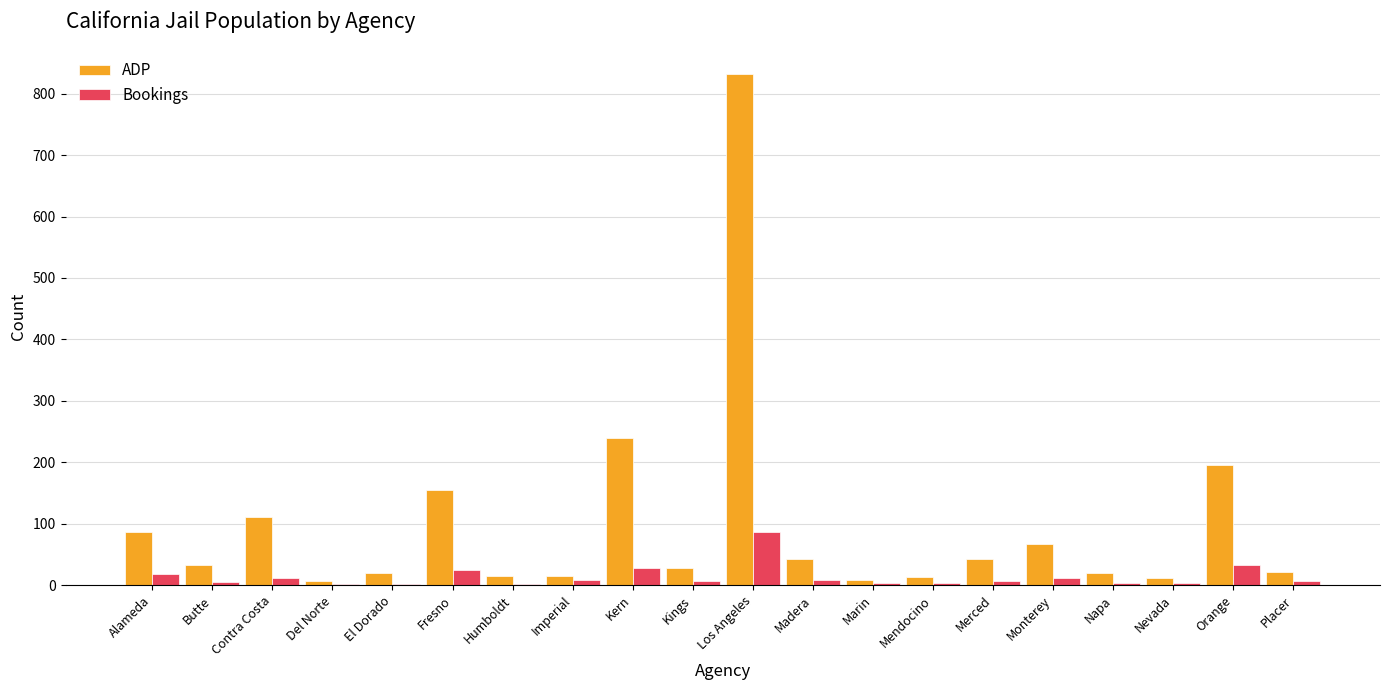

How many distinct data groups are displayed?

2